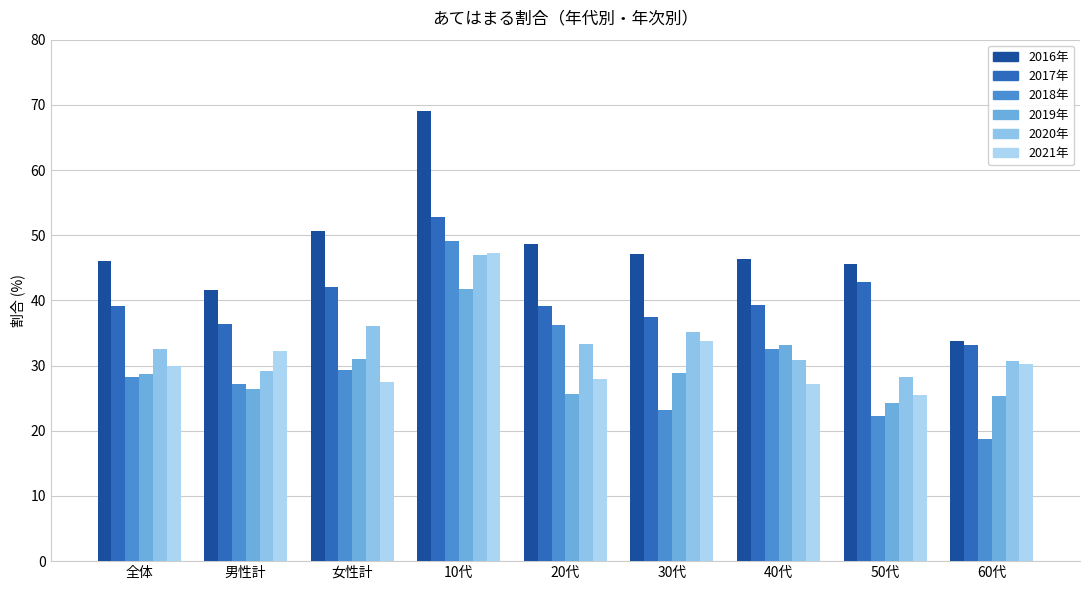

What is the average value of the 2019年 series?

29.5